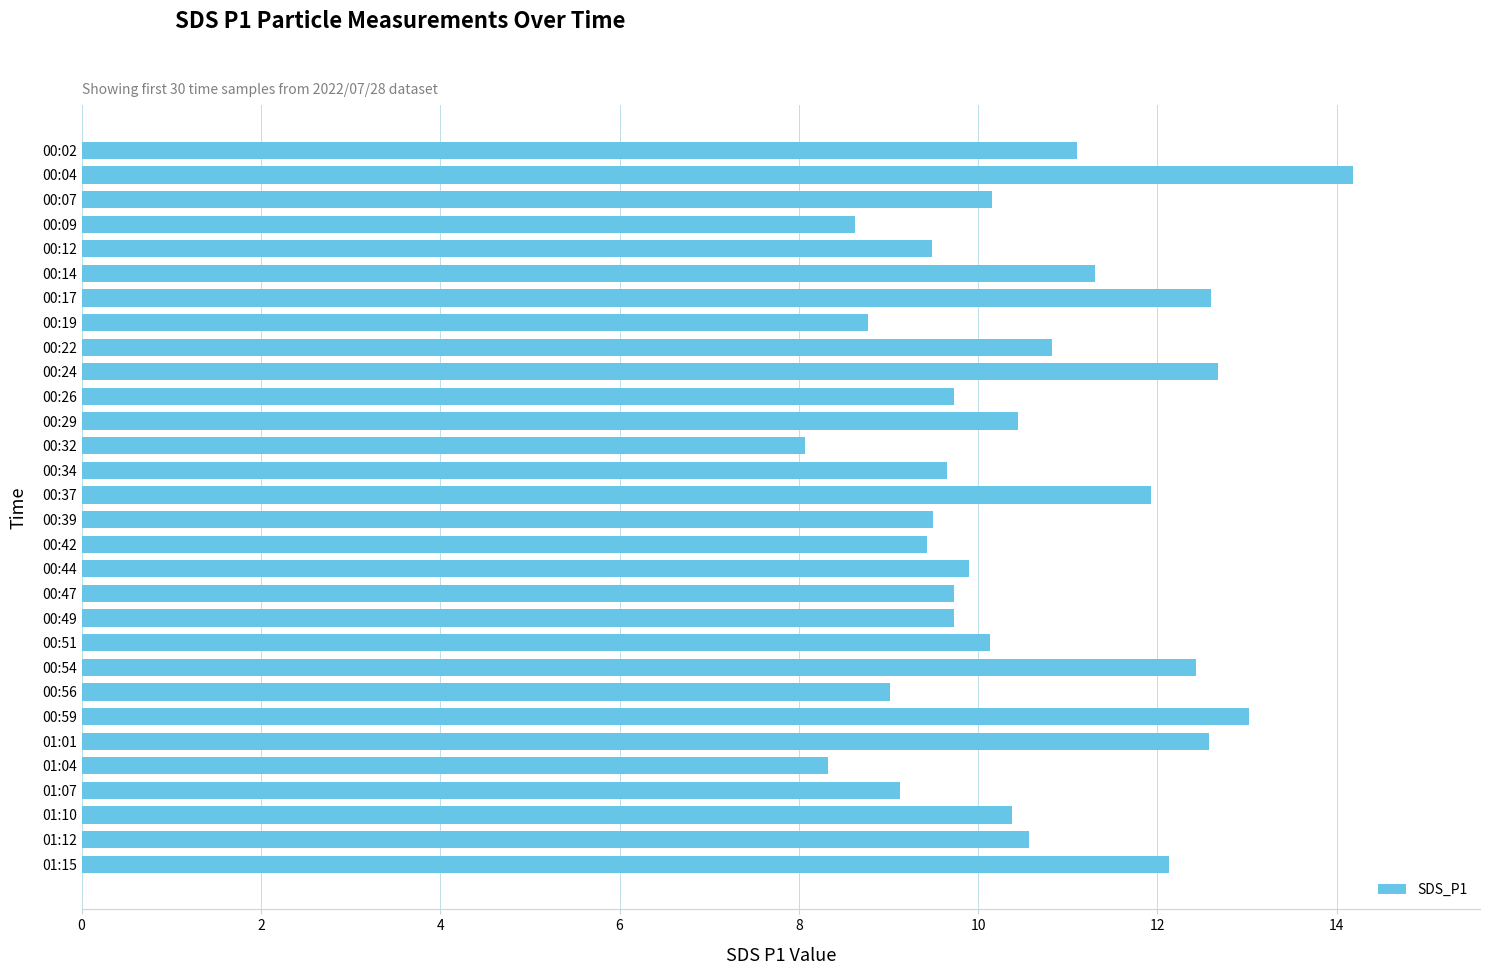

What is the label of the 1st bar from the top?

00:02